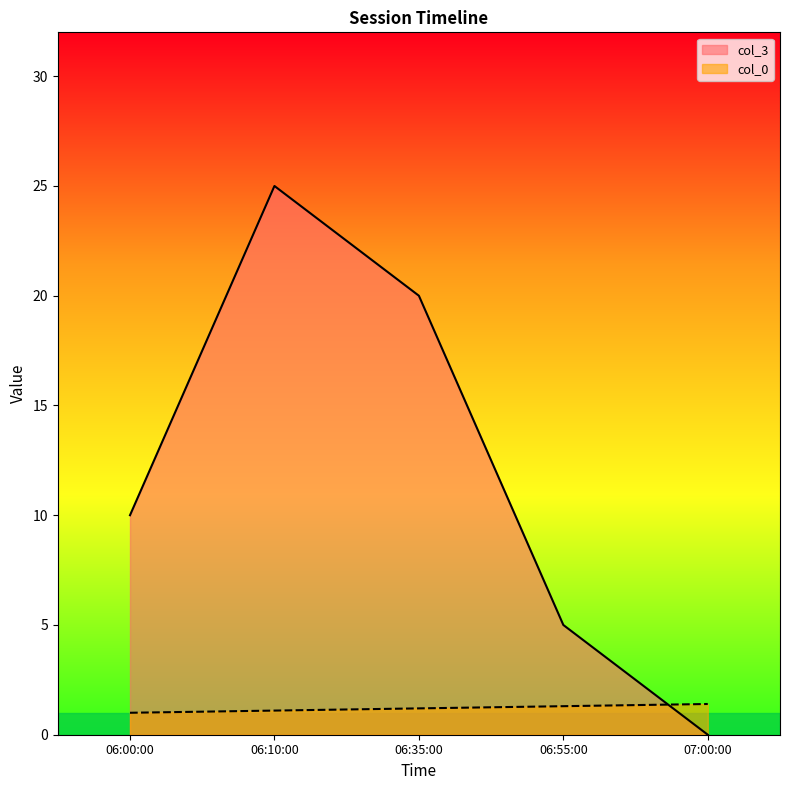

What is the value of the col_3 point at the 3rd from the left?

20.0